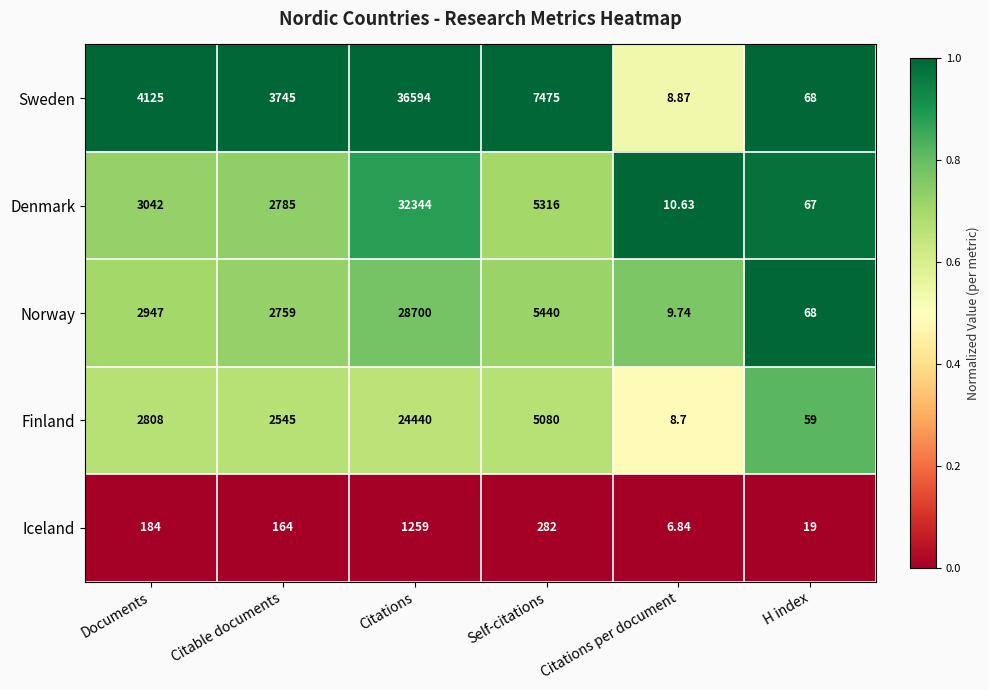

Between Citations and Self-citations, which series saw the biggest shift?

Sweden